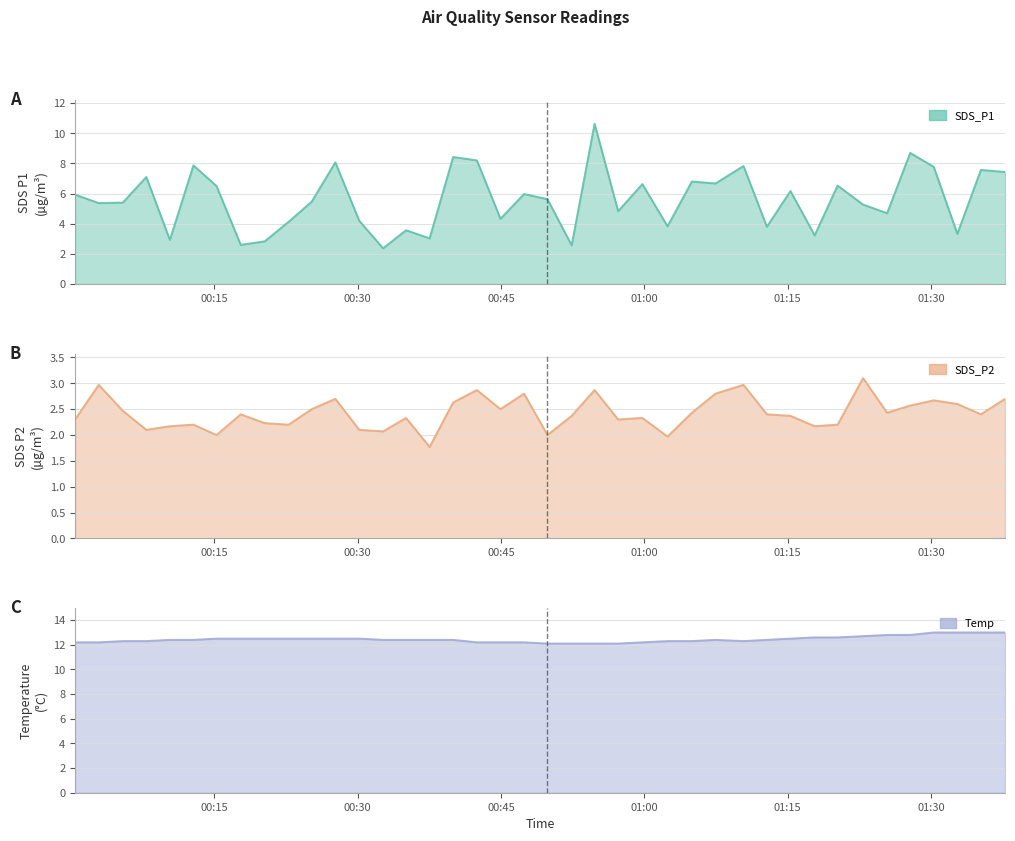

Where is the first local maximum for SDS_P1?

2023/07/03 00:07:53